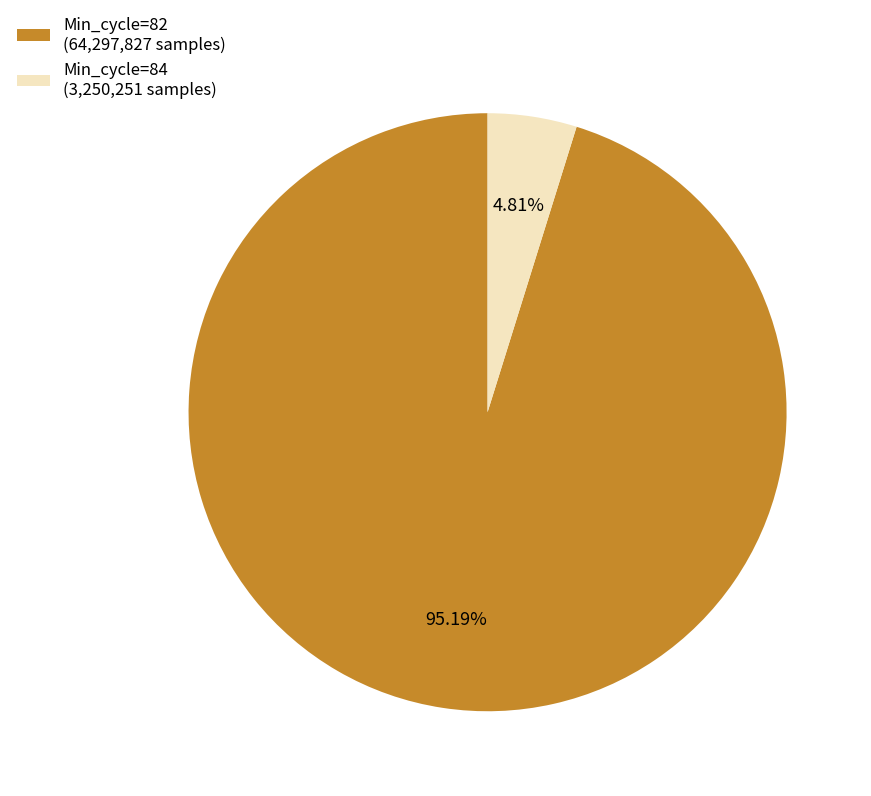

Which has a higher value, Min_cycle=84 (3,250,251 samples) or Min_cycle=82 (64,297,827 samples)?

Min_cycle=82 (64,297,827 samples)